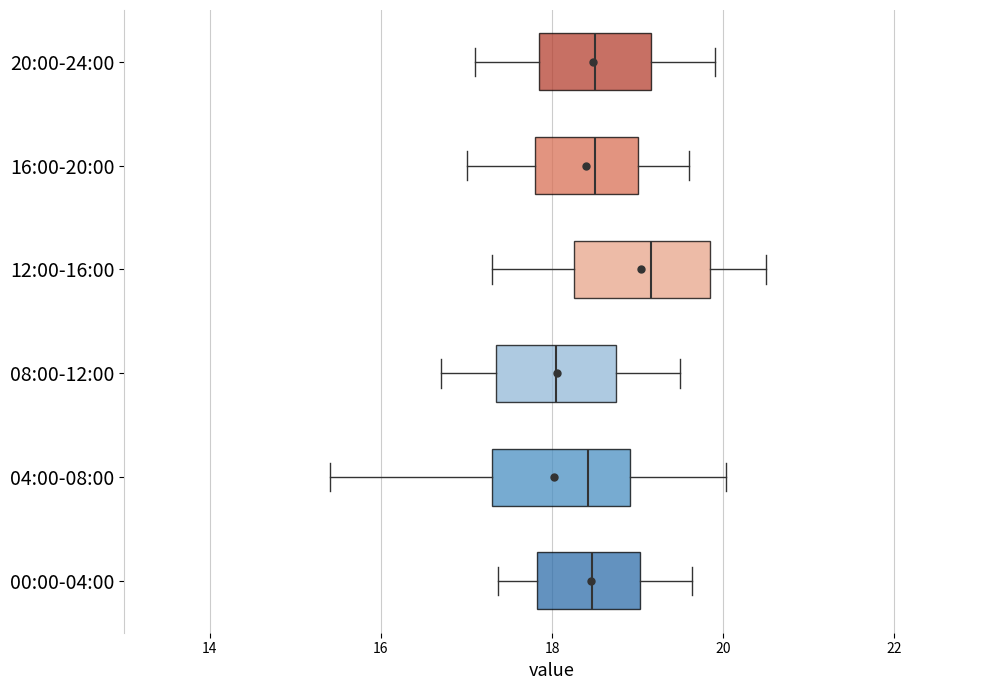

Where is the right edge of the box for 04:00-08:00 on the x-axis? The values are not printed on the chart, so give them approximately, as read against the axis.

19.0